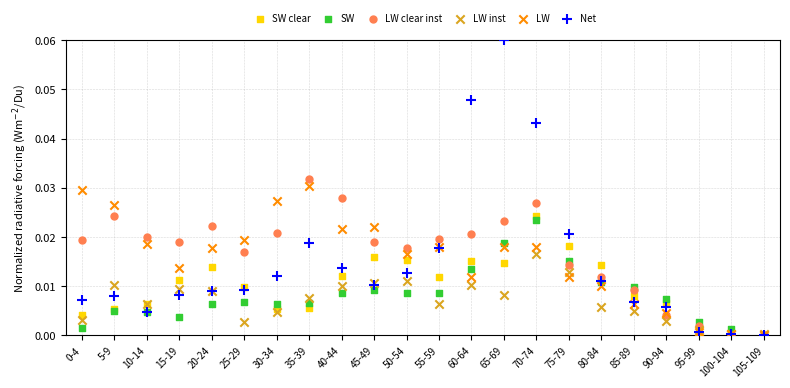

What are all the series names shown in the legend?

SW clear, SW, LW clear inst, LW inst, LW, Net